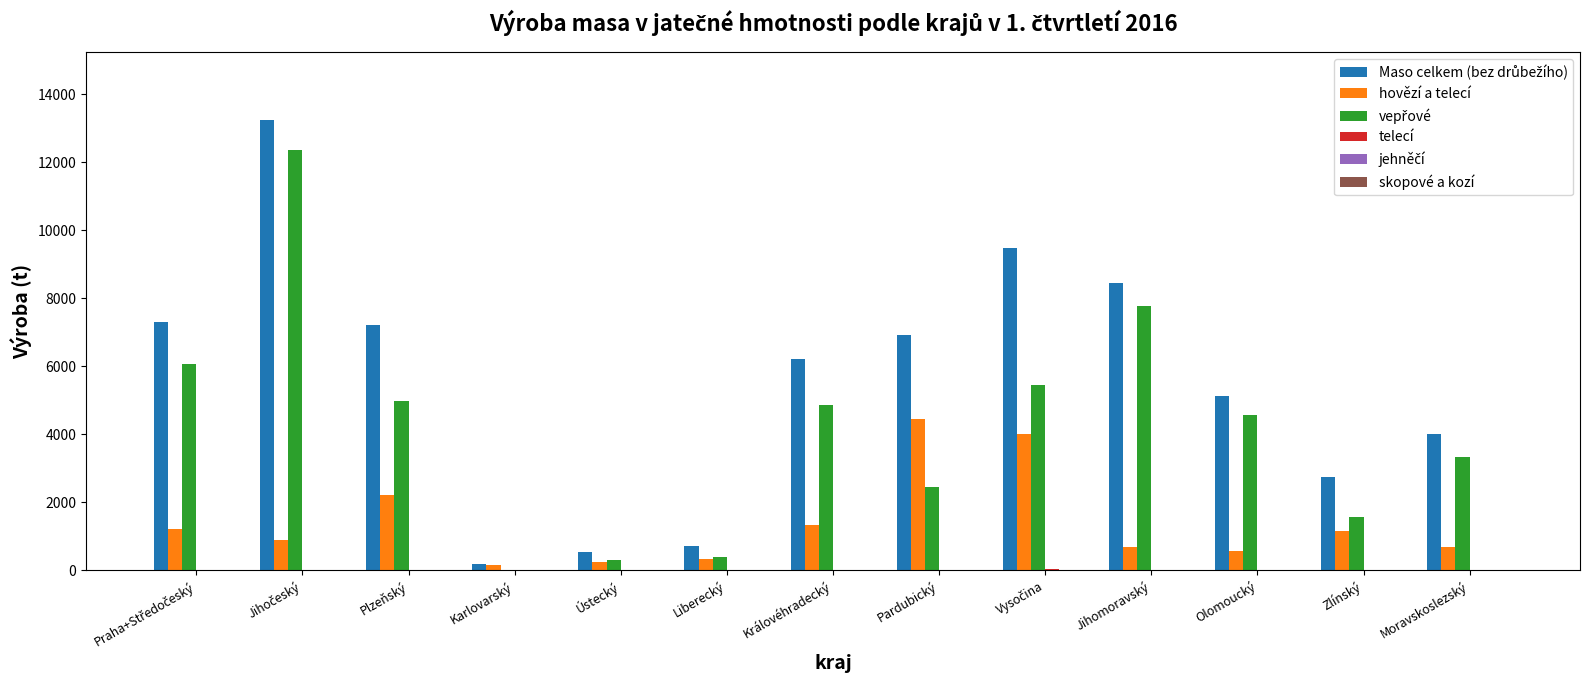

How many groups of bars are there?

13